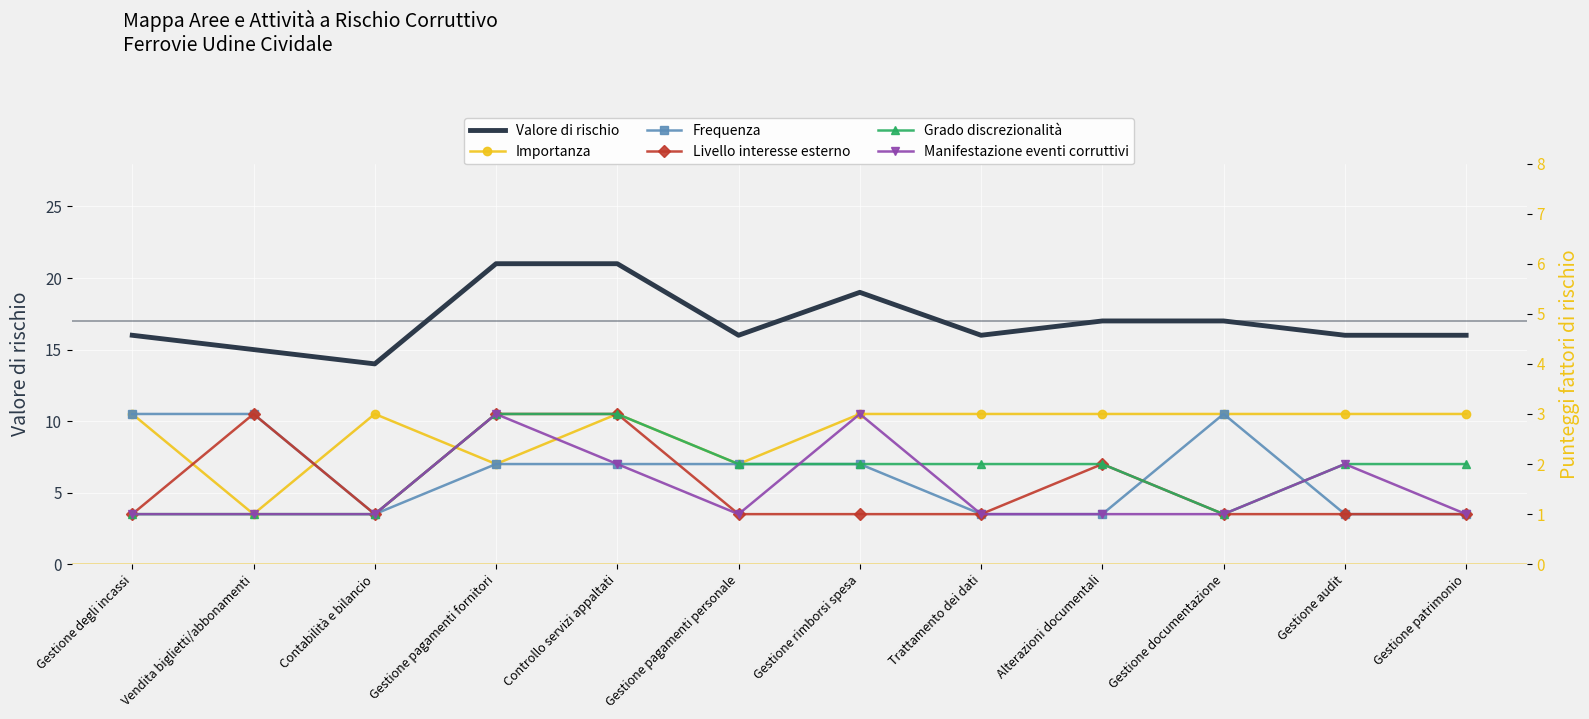

At which label does Frequenza first exceed 2?

Gestione degli incassi